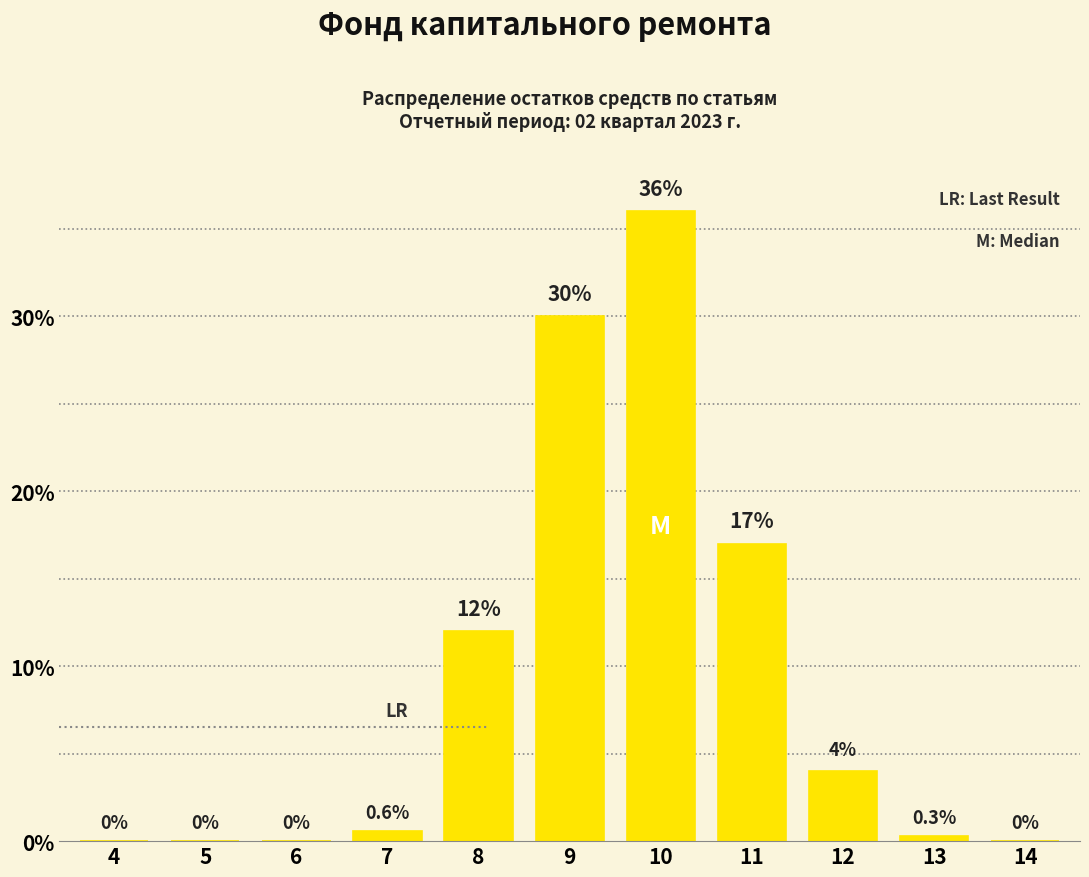

Reading right to left, transcribe all the data shown in this chart.

14=0.0	13=0.3	12=4.0	11=17.0	10=36.0	9=30.0	8=12.0	7=0.6	6=0.0	5=0.0	4=0.0